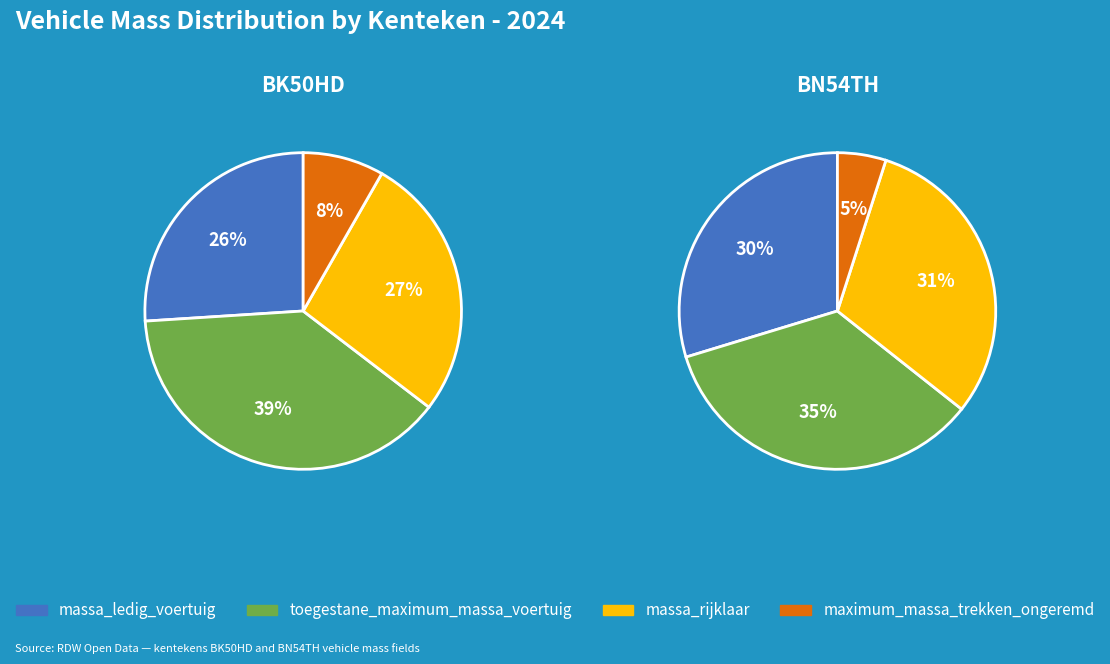

What portion of the pie excludes massa_ledig_voertuig?

74.0%